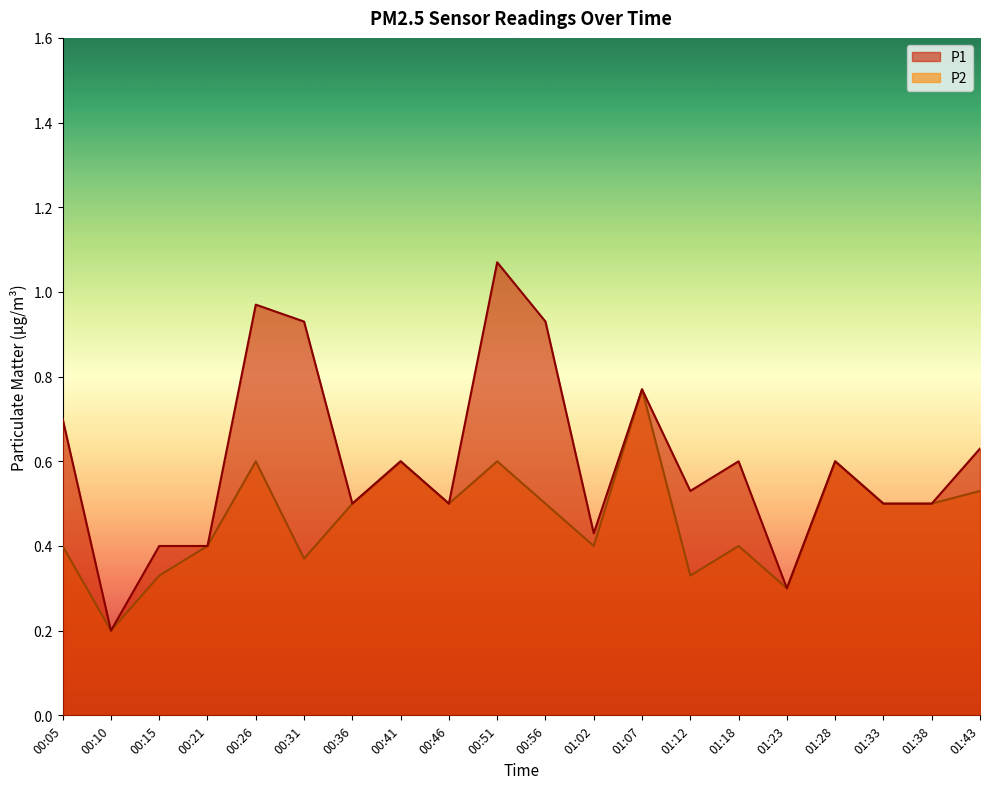

What is the value of the P2 point at the 14th from the left?

0.3